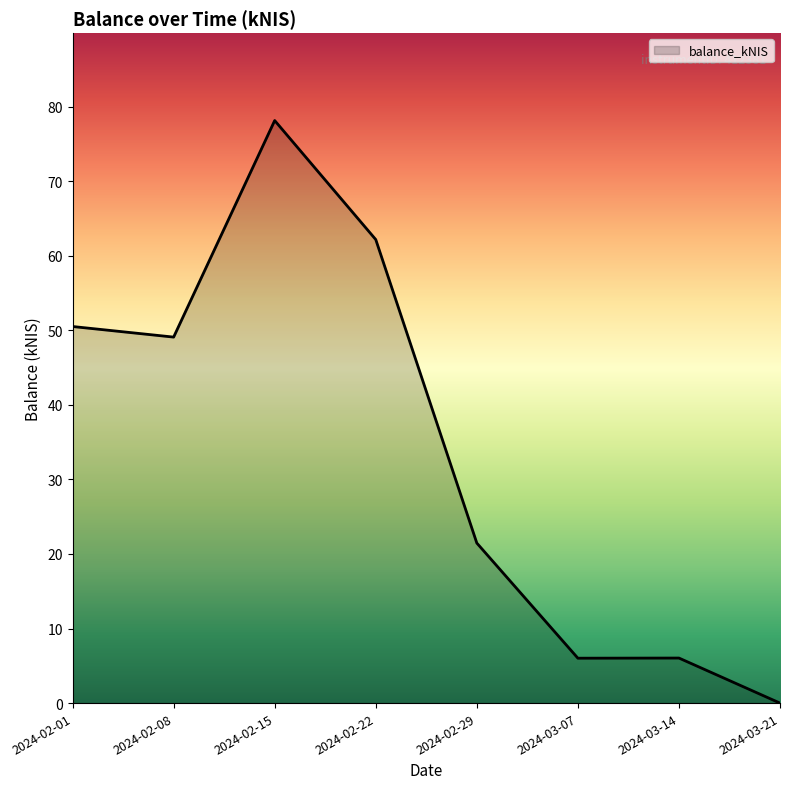

How many lines are shown in the chart?

1